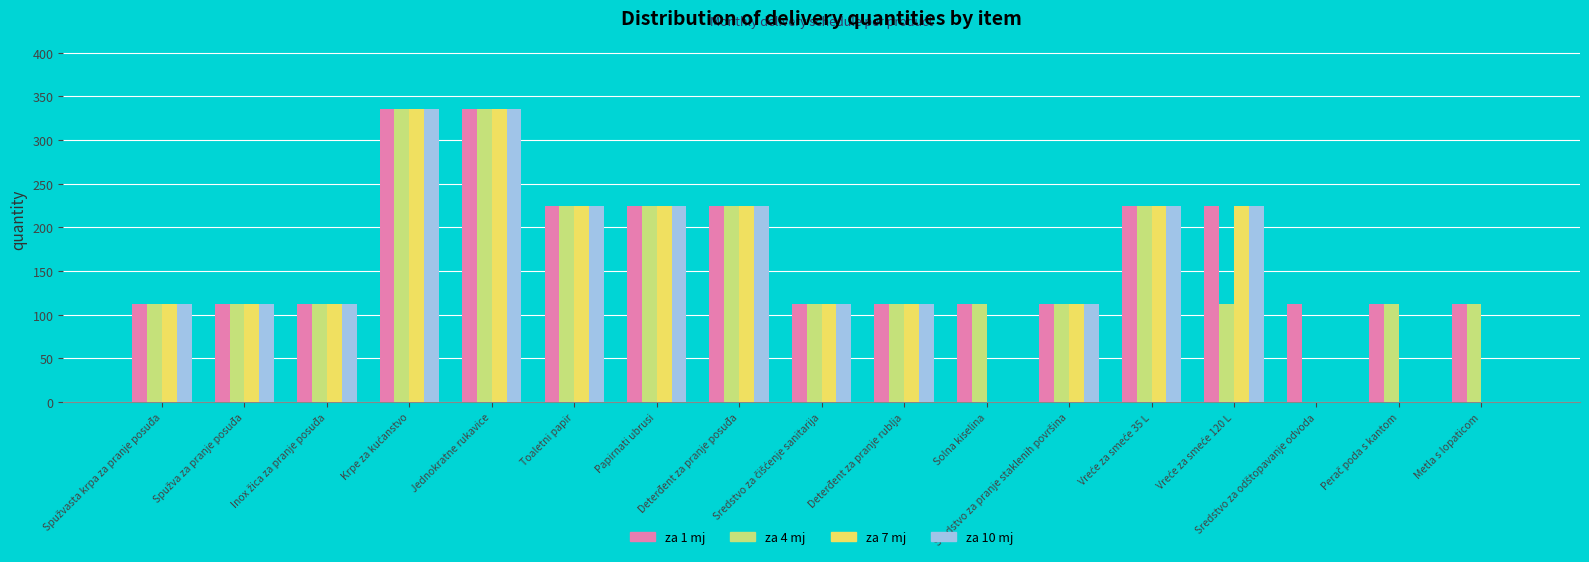

What is the maximum value for za 10 mj?

336